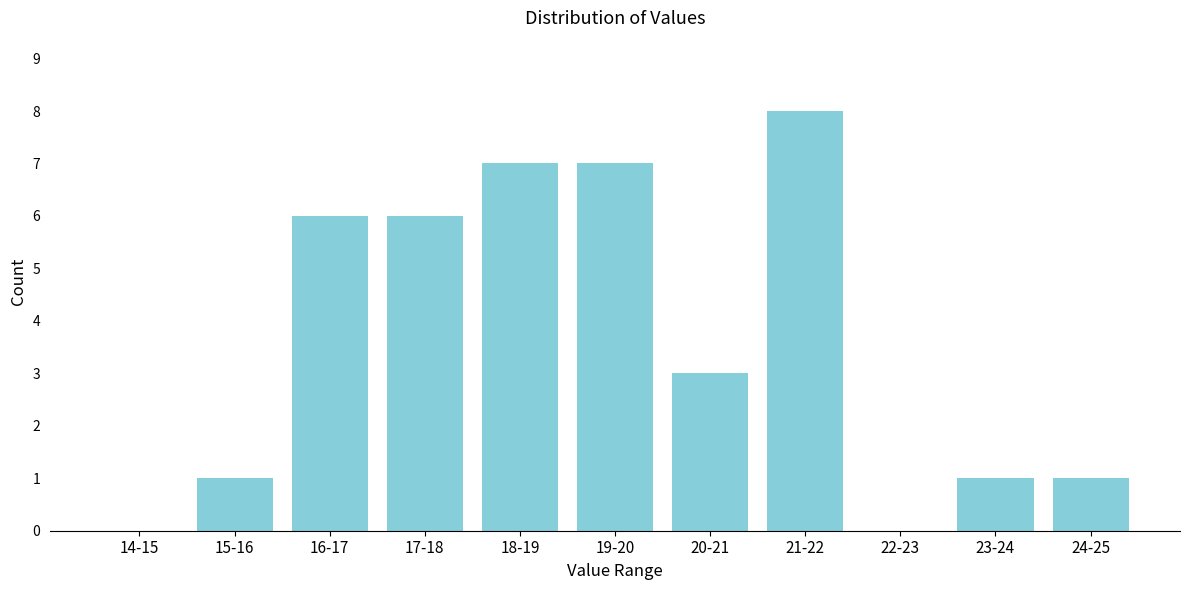

Reading left to right, list all the values displayed in this chart.

14-15=0	15-16=1	16-17=6	17-18=6	18-19=7	19-20=7	20-21=3	21-22=8	22-23=0	23-24=1	24-25=1